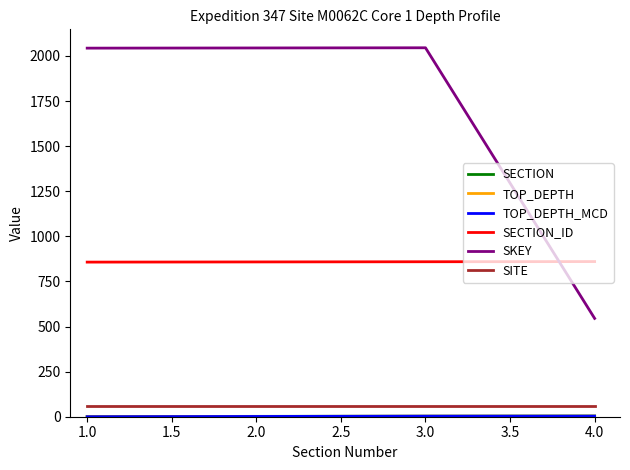

Is this an area chart (filled region under the line)?

No